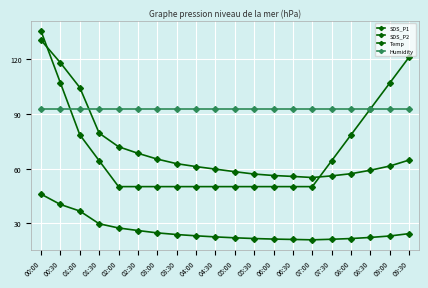

Which series has the largest range (max minus min)?

Temp